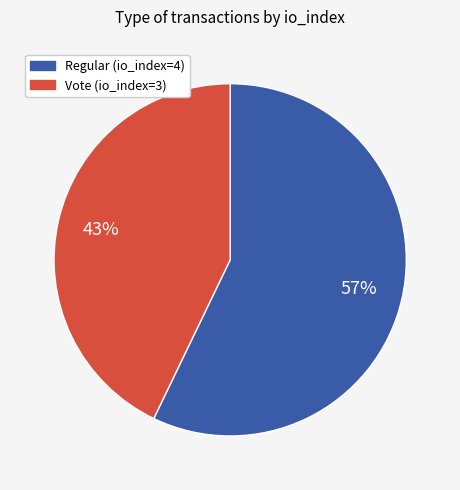

Count the number of slices in the pie.

2